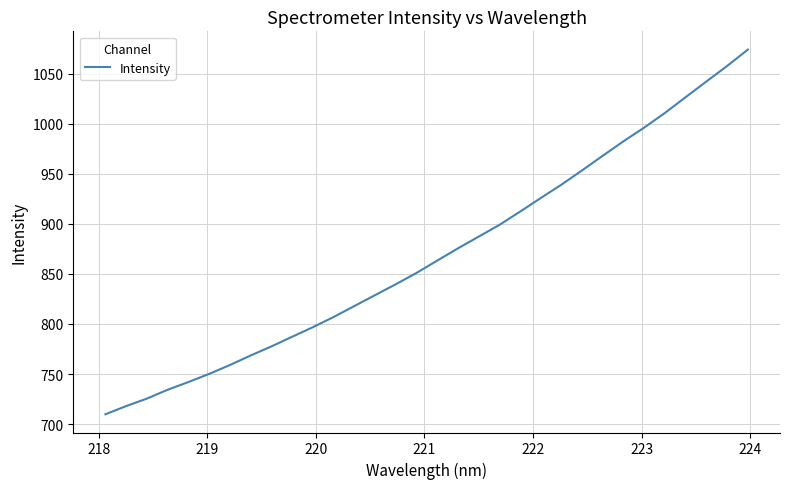

What is the smallest value displayed?

709.7